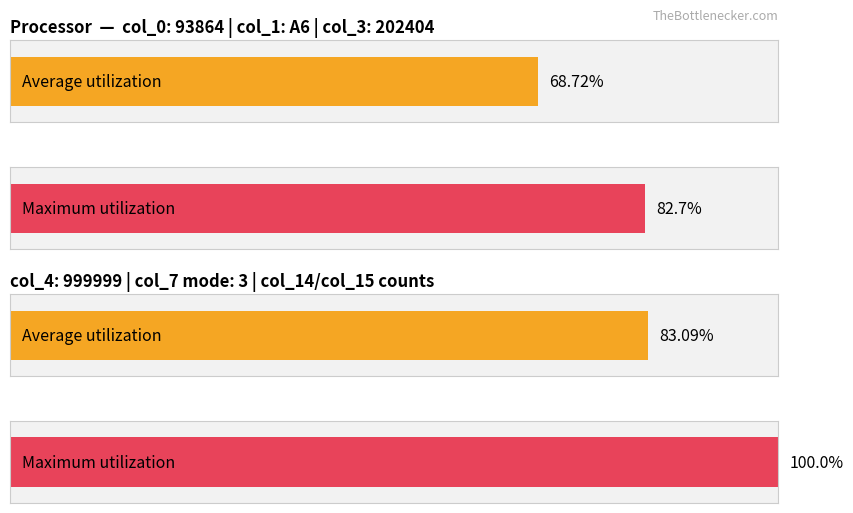

The value at 1 is 3. True or false?

False